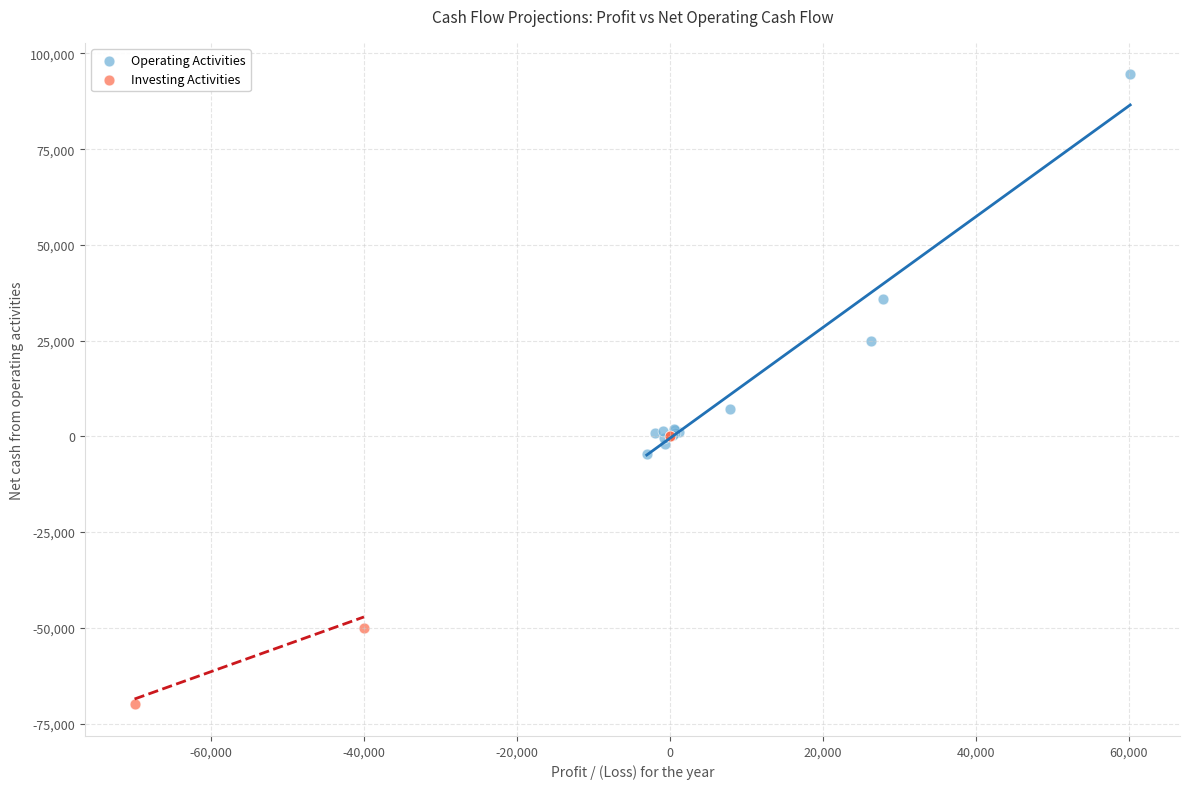

Which series has the largest Y range (max minus min)?

Operating Activities